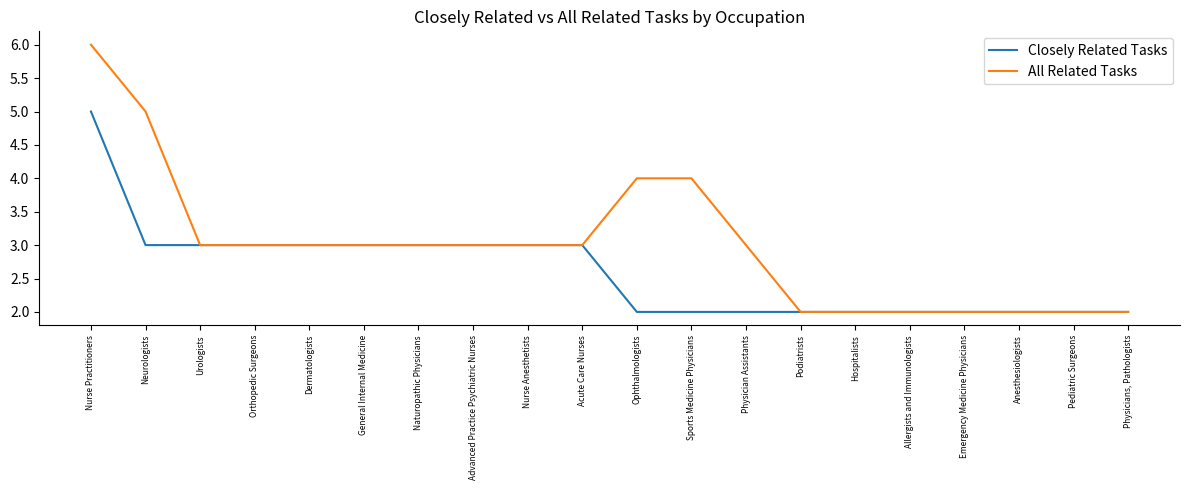

Does the chart have visible grid lines?

No